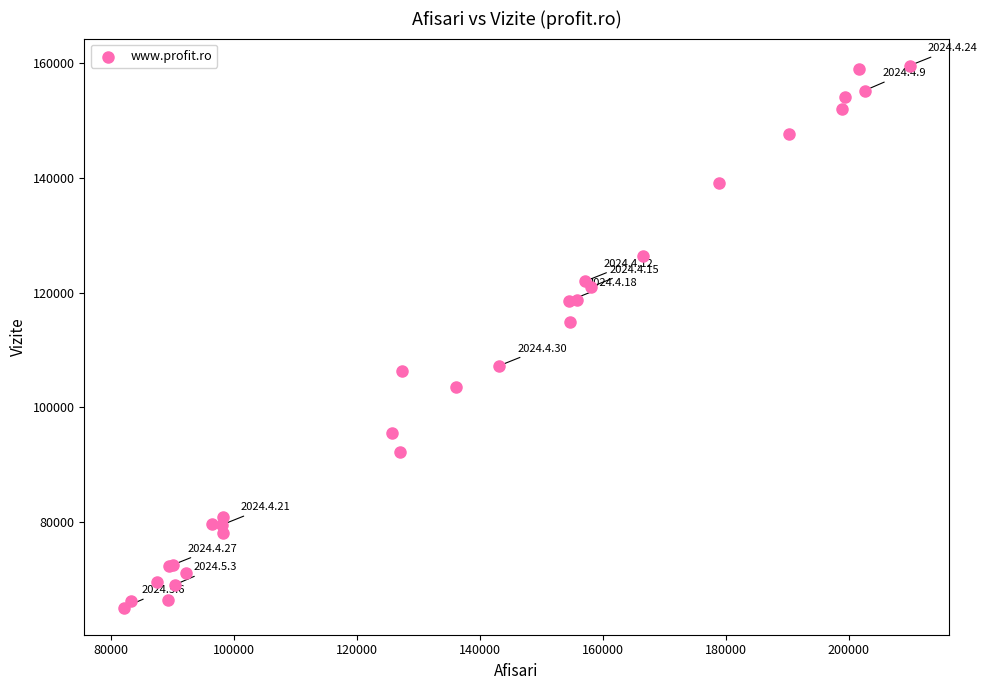

What Y value in the scatter plot is closest to 112318?

114788